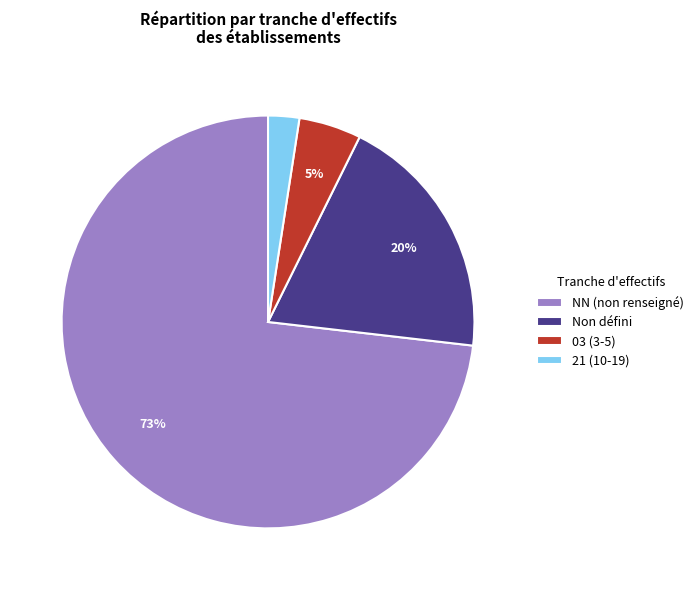

Is it true that NN (non renseigné) is 79% of the pie?

False